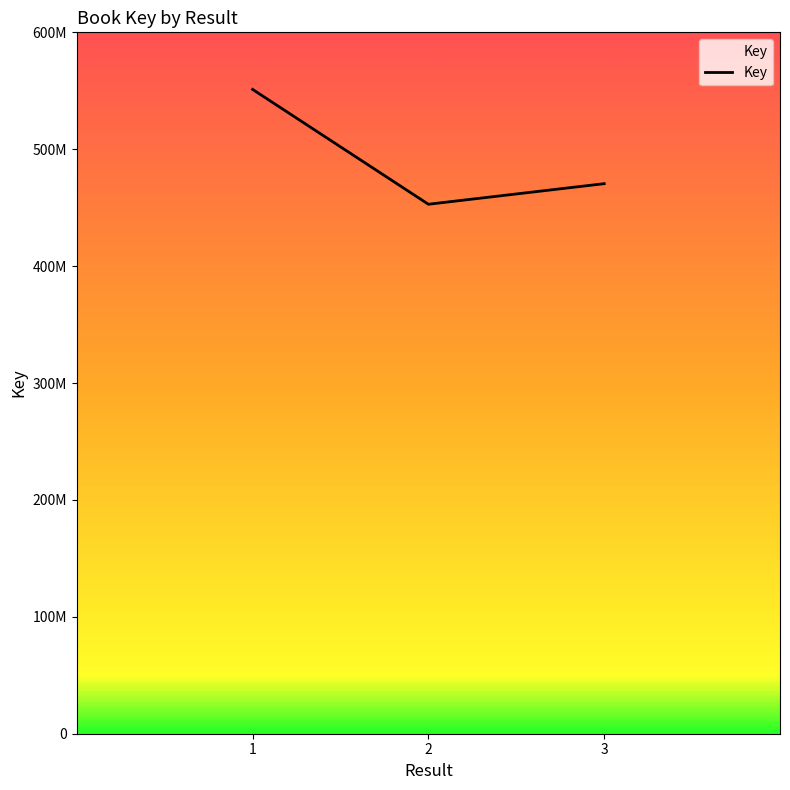

What is the change in value from 1 to 3?

-80650171